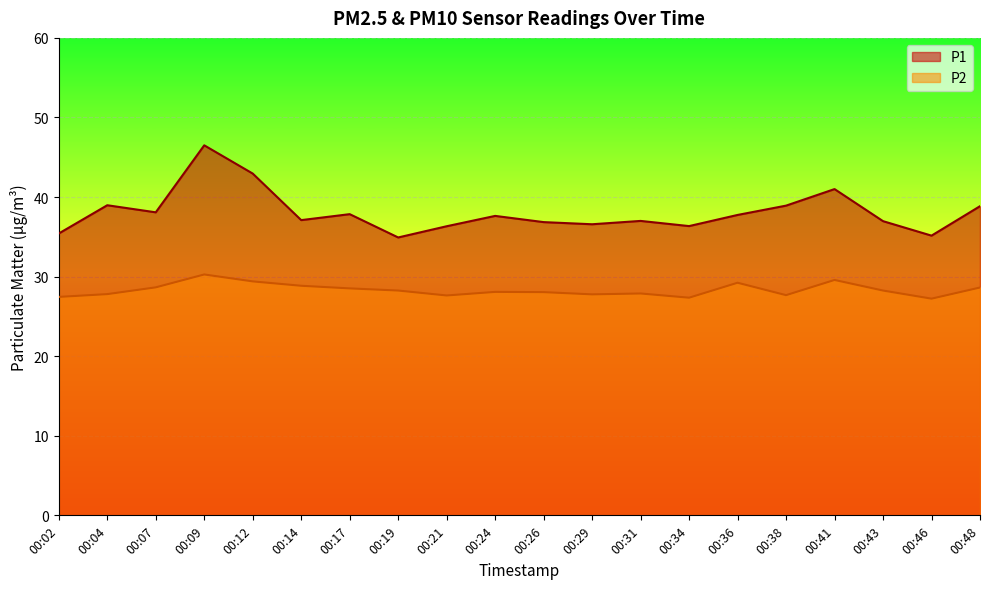

Where is the first local maximum for P1?

00:04